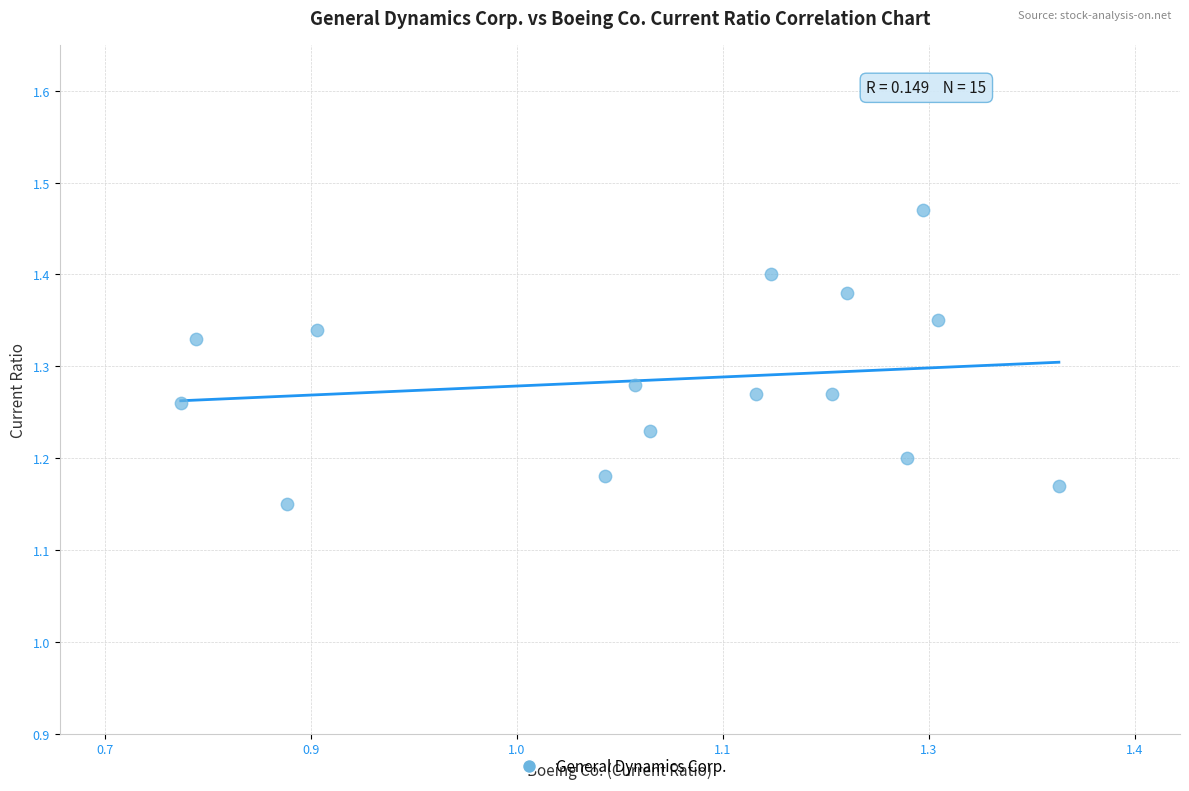

What is the range of Y values (max minus min)?

0.3